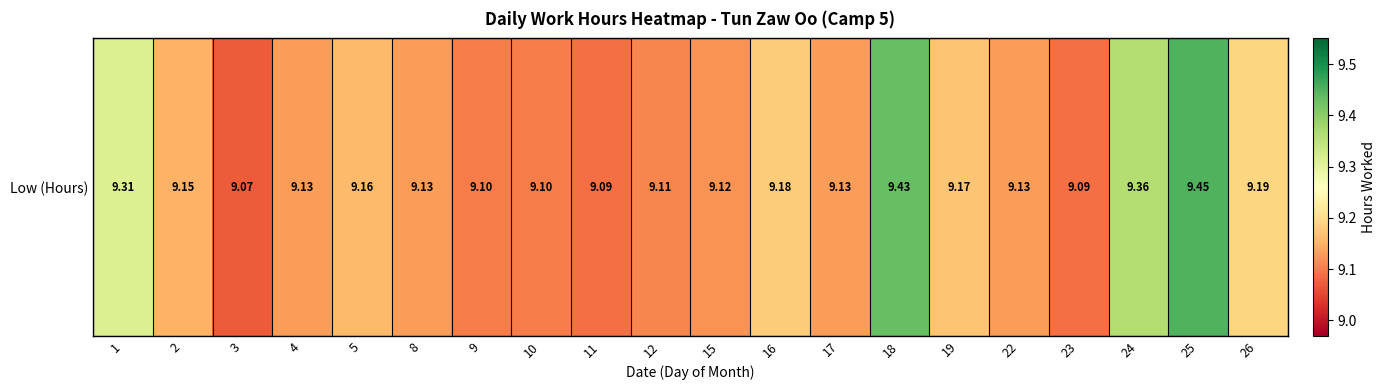

Reading right to left, list all the values displayed in this chart.

26=9.2	25=9.4	24=9.4	23=9.1	22=9.1	19=9.2	18=9.4	17=9.1	16=9.2	15=9.1	12=9.1	11=9.1	10=9.1	9=9.1	8=9.1	5=9.2	4=9.1	3=9.1	2=9.2	1=9.3